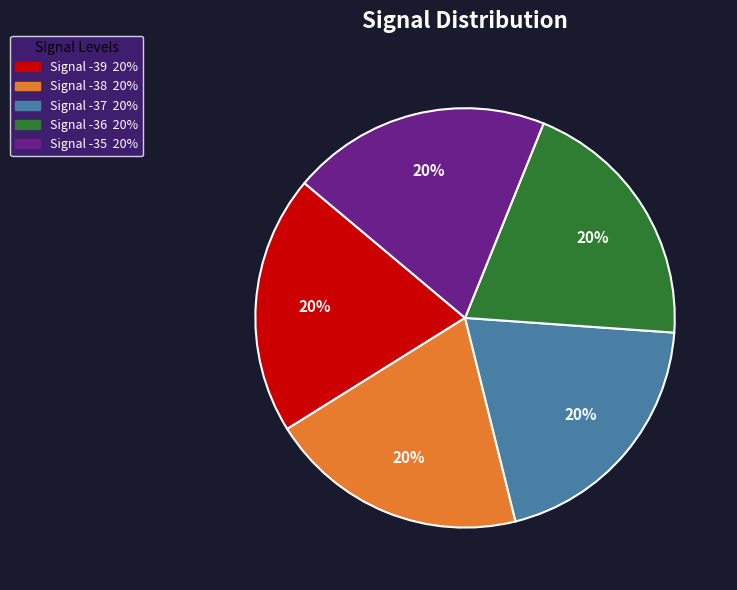

To the nearest percent, what is the average slice percentage?

20%